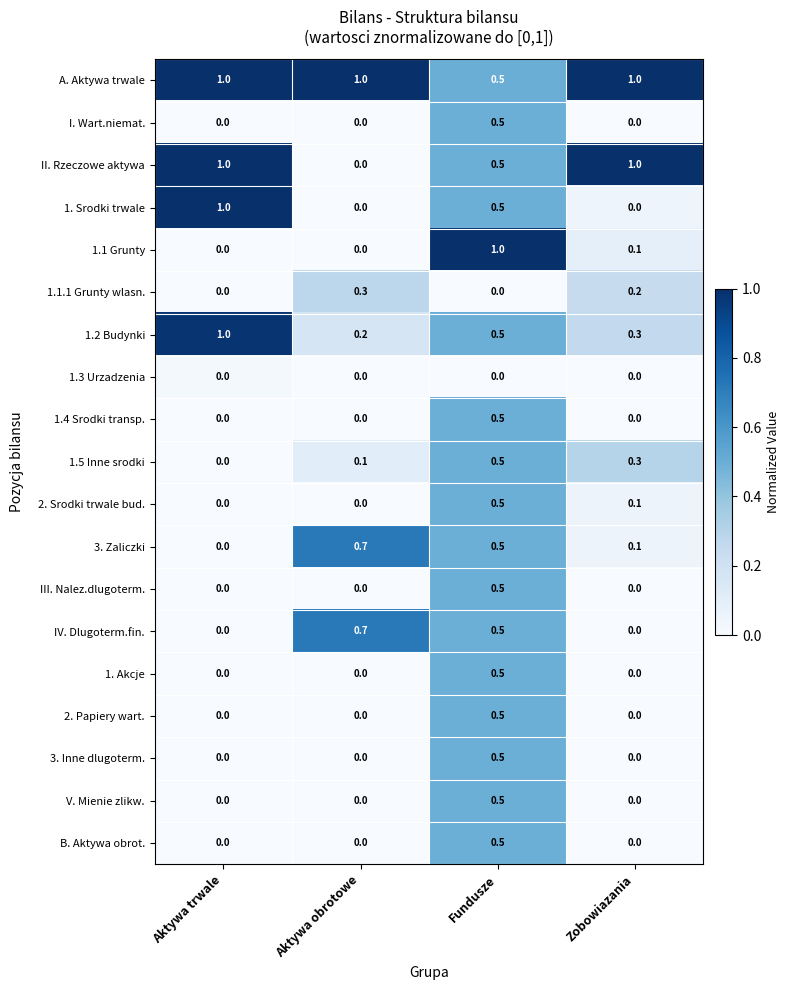

How many values in 2. Papiery wart. are above zero?

1